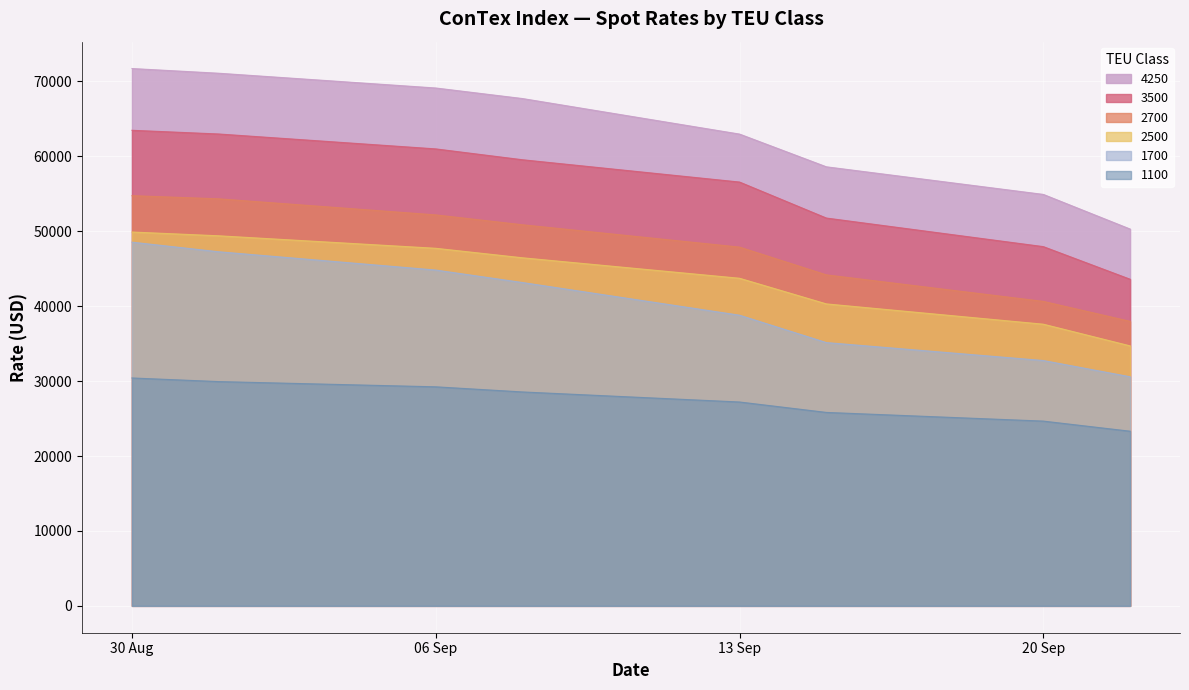

True or false: 1100 and 4250 cross at least once.

False